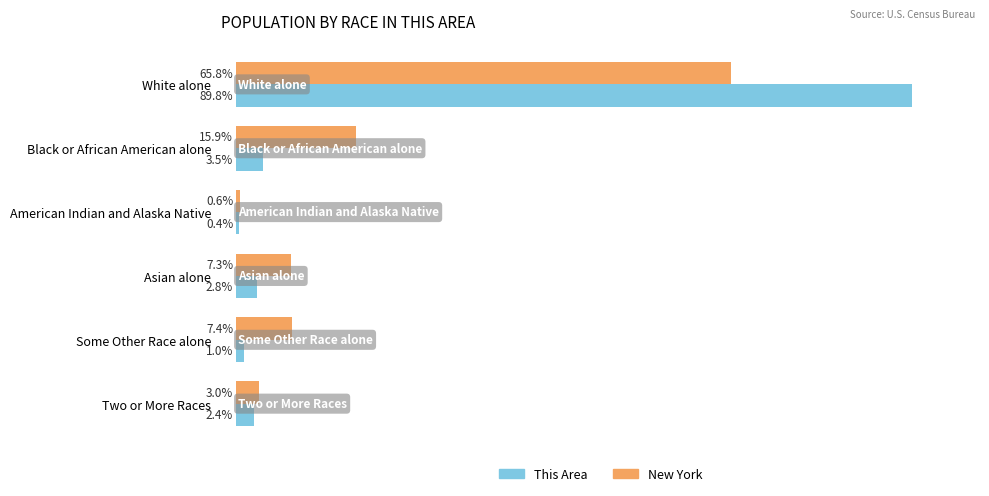

Rank the series by their maximum value, from lowest to highest.

New York, This Area